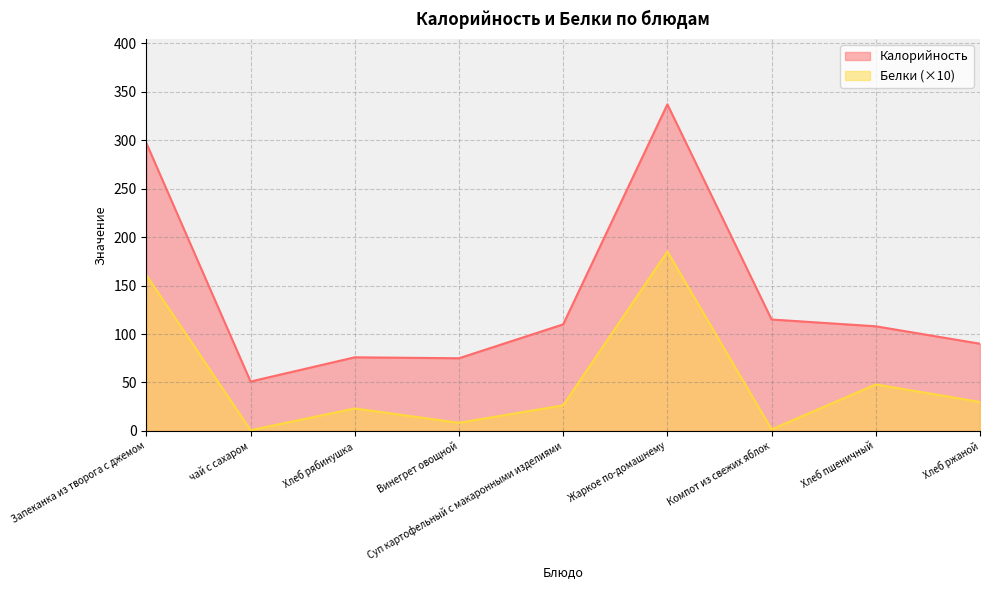

Rank the series by their average value, from lowest to highest.

Белки (×10), Калорийность